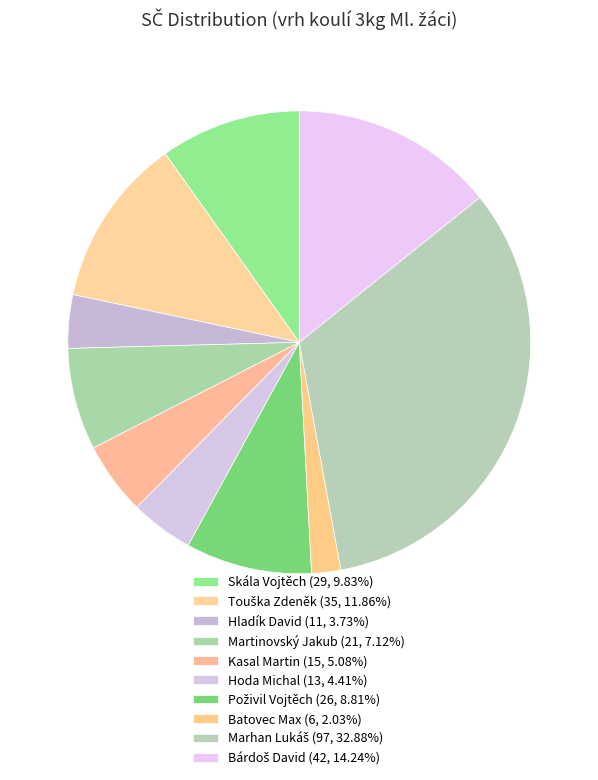

To the nearest percent, what is the combined percentage of Poživil Vojtěch and Hoda Michal?

13%